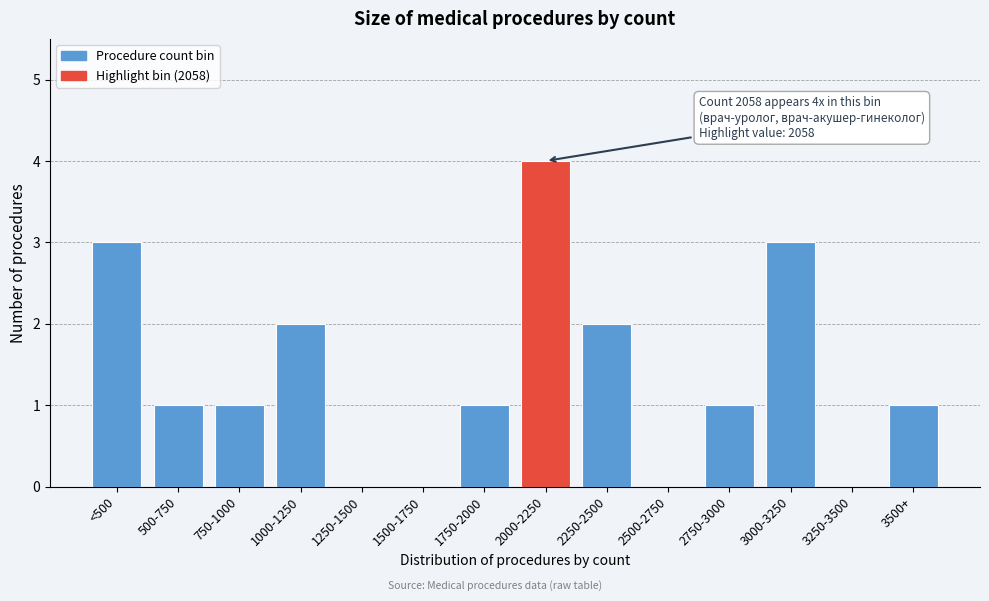

Reading left to right, list all the values displayed in this chart.

<500=3	500-750=1	750-1000=1	1000-1250=2	1250-1500=0	1500-1750=0	1750-2000=1	2000-2250=4	2250-2500=2	2500-2750=0	2750-3000=1	3000-3250=3	3250-3500=0	3500+=1